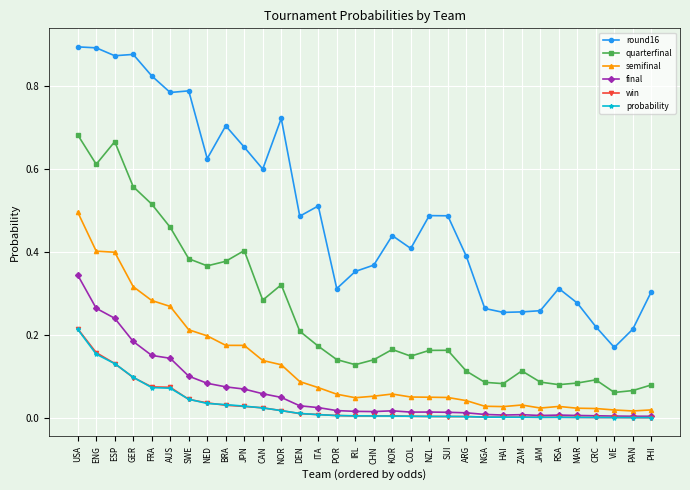

Is it true that round16 equals 0.3 at ITA?

False